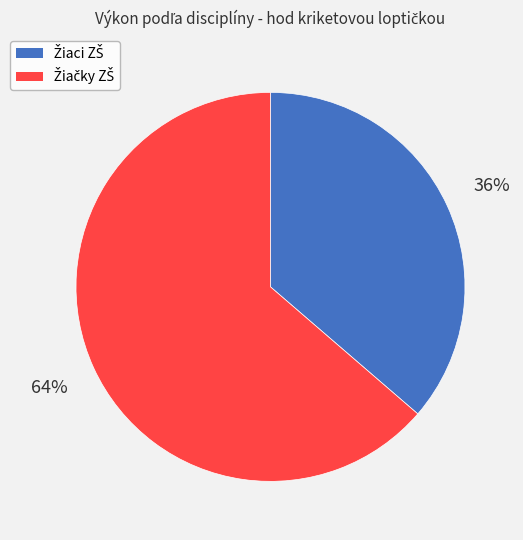

Does any single category account for the majority?

Yes